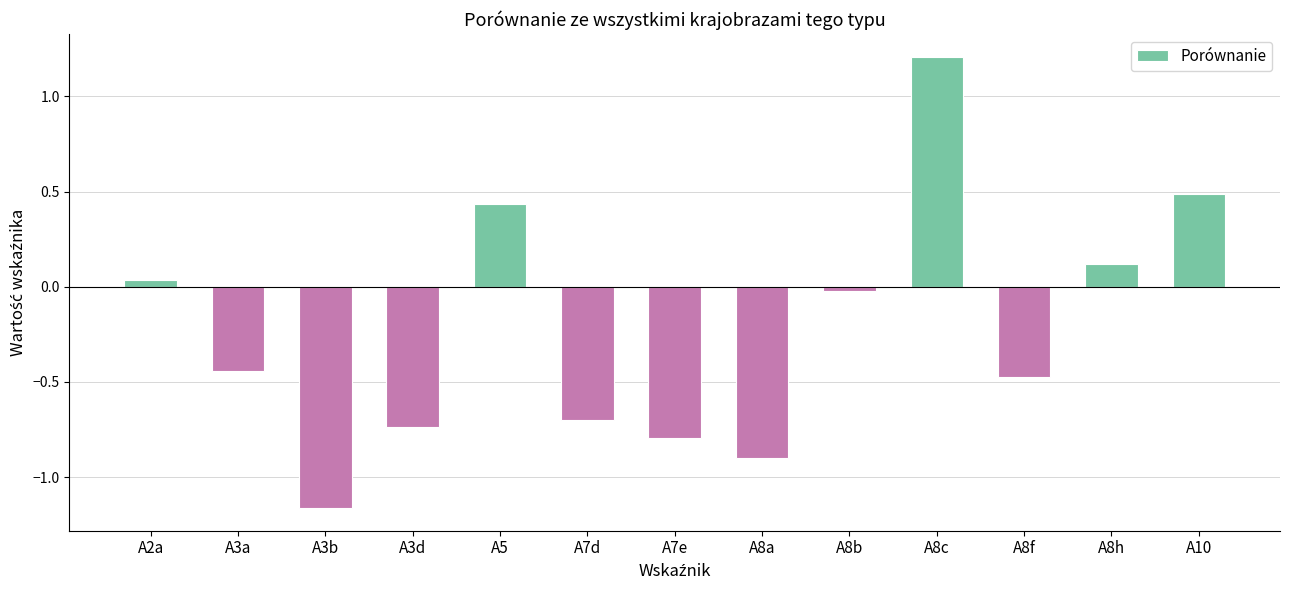

Which category has the lowest value across all series?

A3b